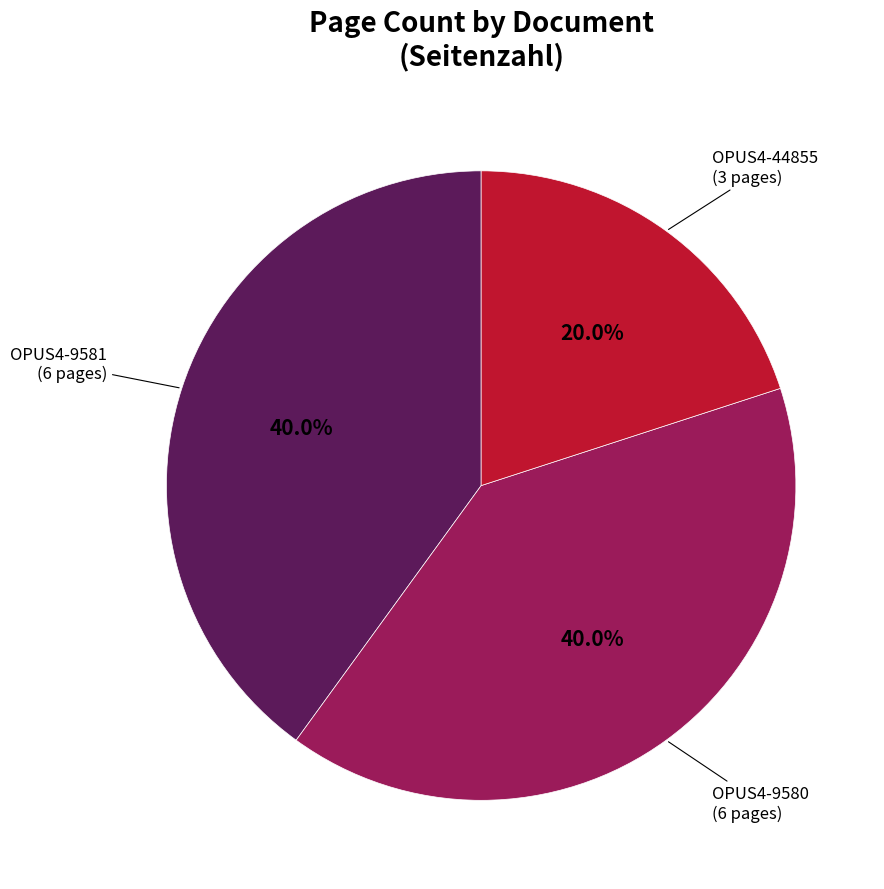

Which category has the smallest portion of the pie?

OPUS4-44855